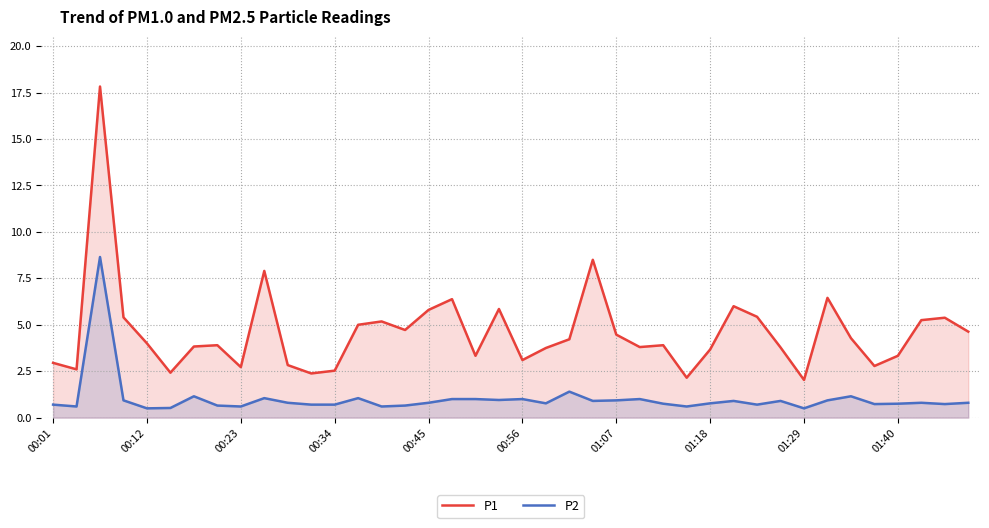

True or false: P1 has a value of 3.4 at 00:34.

False